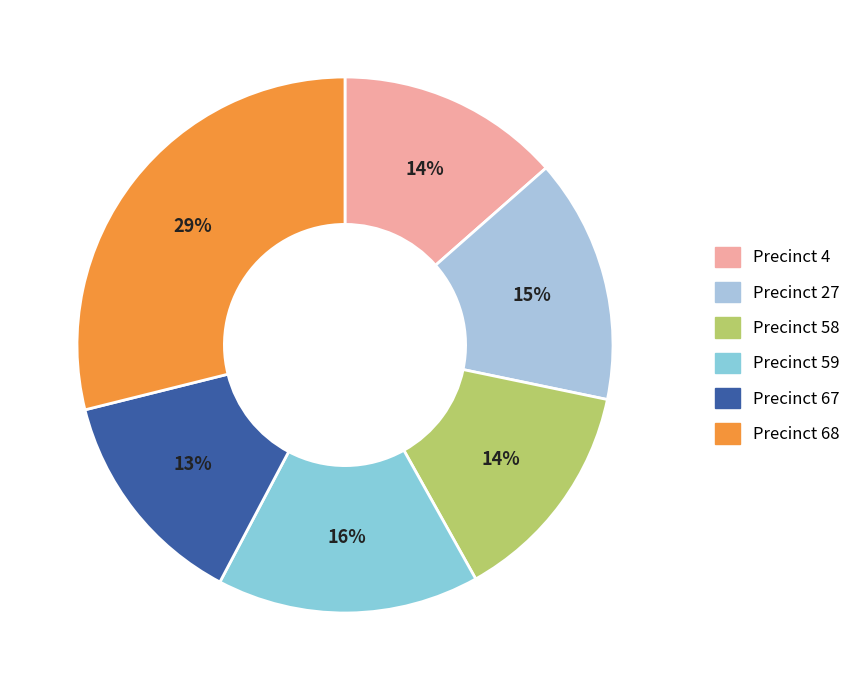

How many slices are in this pie chart?

6